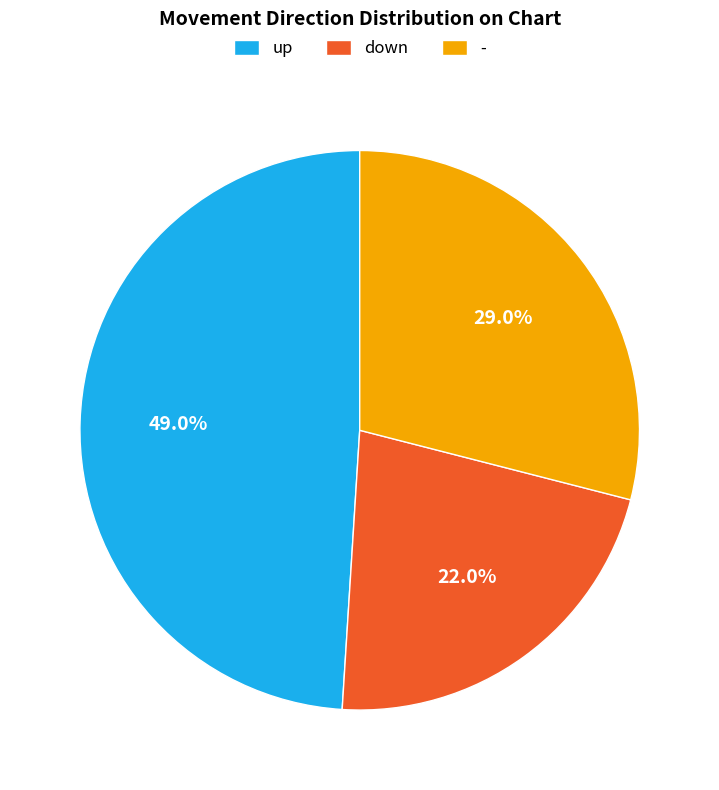

Do - and down together represent more than half of the pie?

Yes